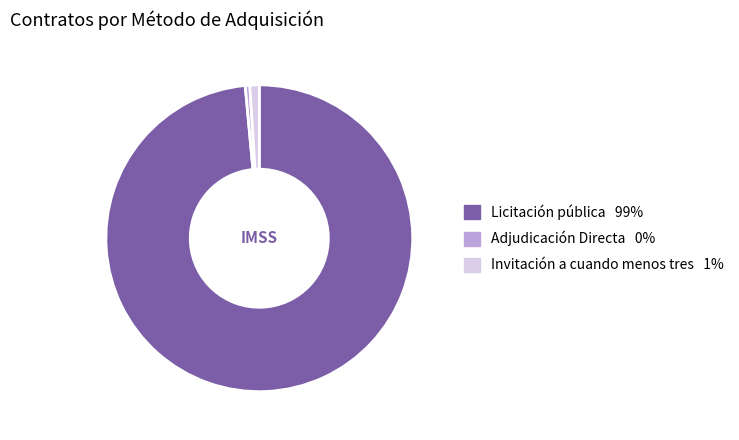

Count the number of slices in the pie.

3